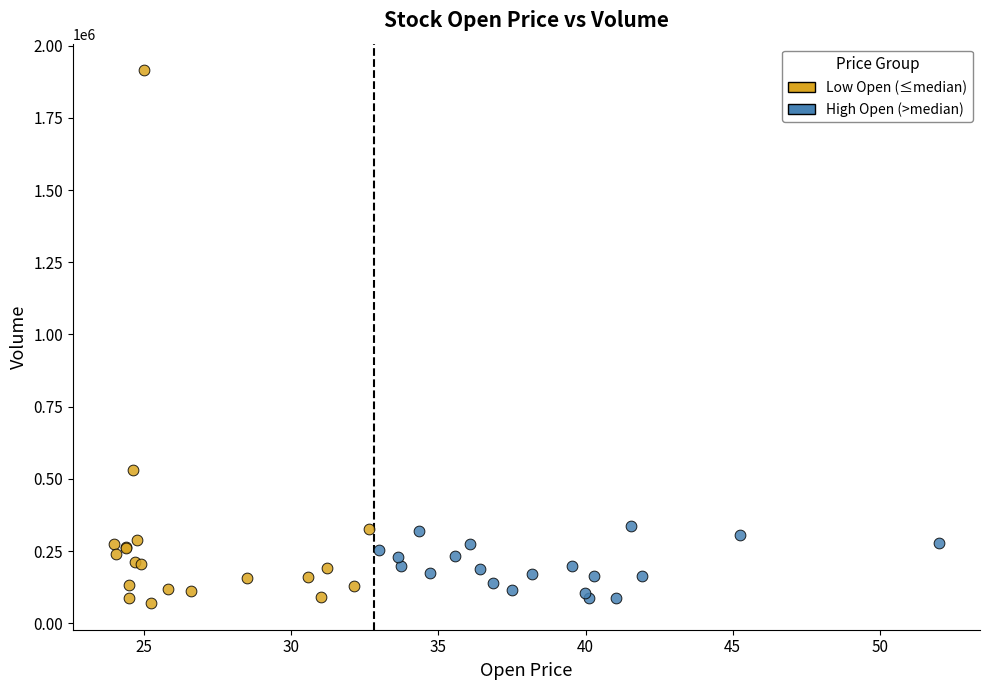

What are all the series names shown in the legend?

Low Open (≤median), High Open (>median)